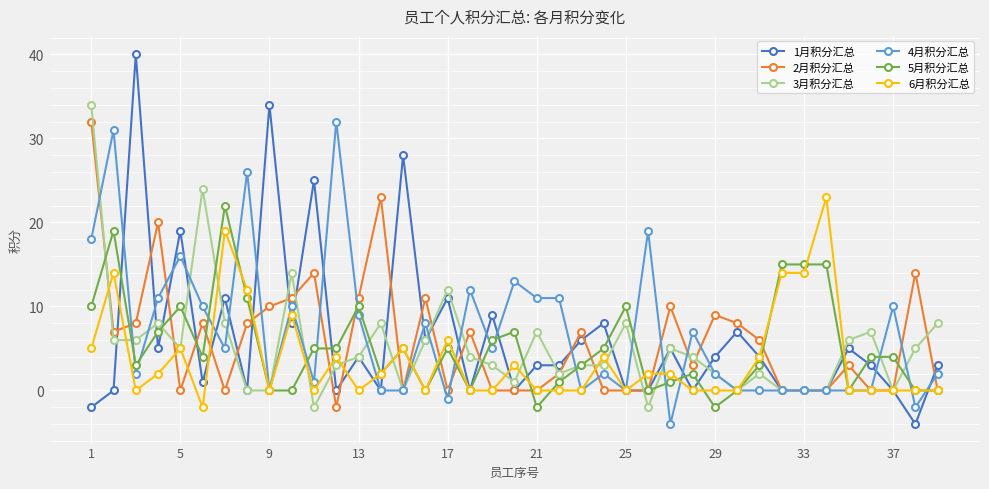

True or false: 6月积分汇总 has more than 1 points higher than both neighbors.

True